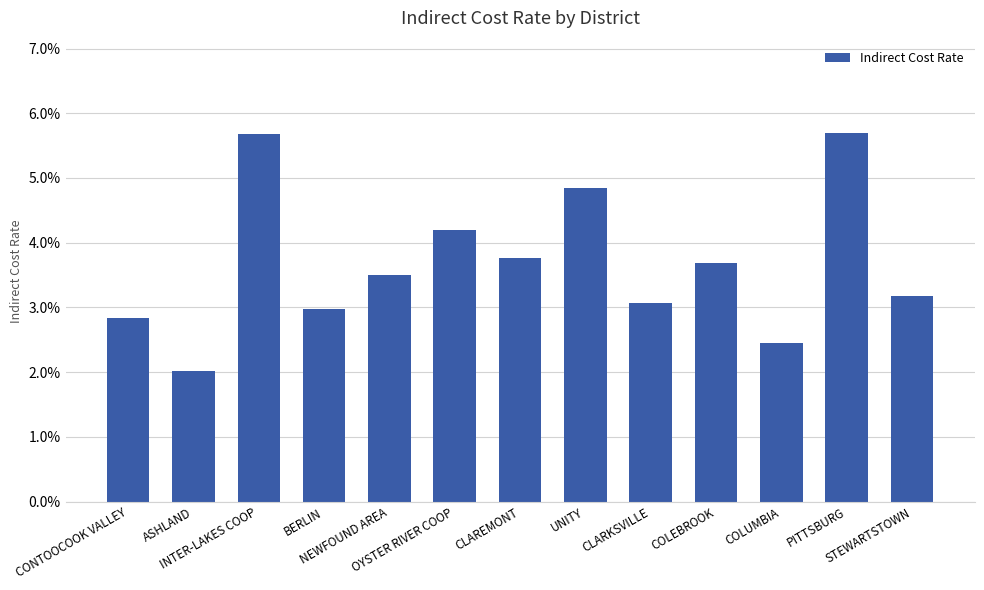

Reading left to right, transcribe all the data shown in this chart.

CONTOOCOOK VALLEY=0.0	ASHLAND=0.0	INTER-LAKES COOP=0.1	BERLIN=0.0	NEWFOUND AREA=0.0	OYSTER RIVER COOP=0.0	CLAREMONT=0.0	UNITY=0.0	CLARKSVILLE=0.0	COLEBROOK=0.0	COLUMBIA=0.0	PITTSBURG=0.1	STEWARTSTOWN=0.0